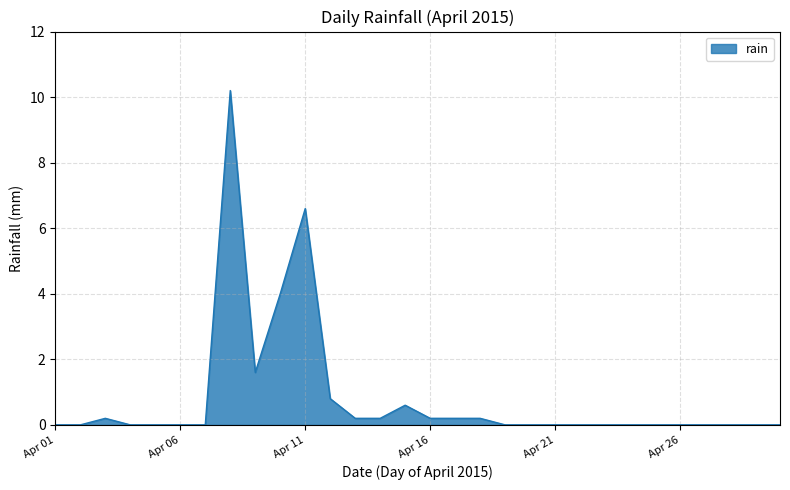

Reading left to right, what are all the values shown in this chart?

0.0	0.0	0.2	0.0	0.0	0.0	0.0	10.2	1.6	4.0	6.6	0.8	0.2	0.2	0.6	0.2	0.2	0.2	0.0	0.0	0.0	0.0	0.0	0.0	0.0	0.0	0.0	0.0	0.0	0.0